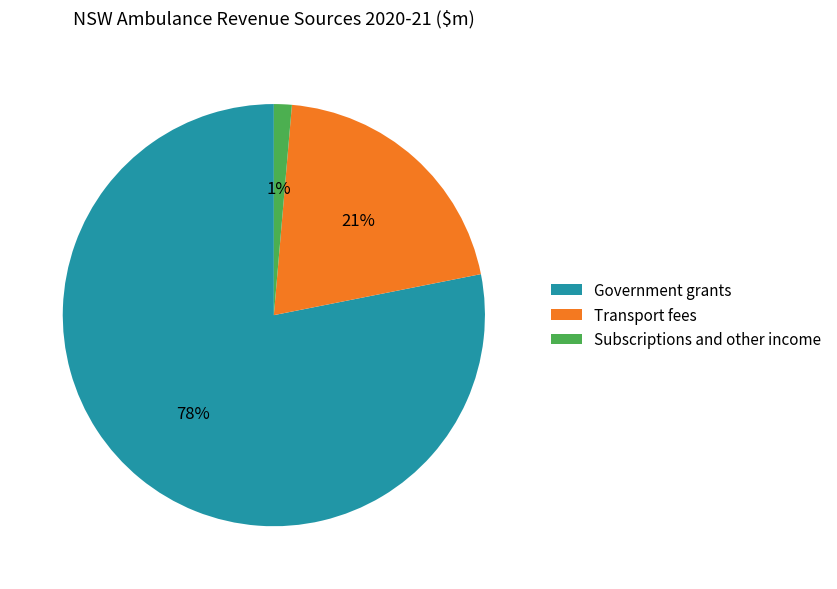

Which has a higher value, Transport fees or Subscriptions and other income?

Transport fees